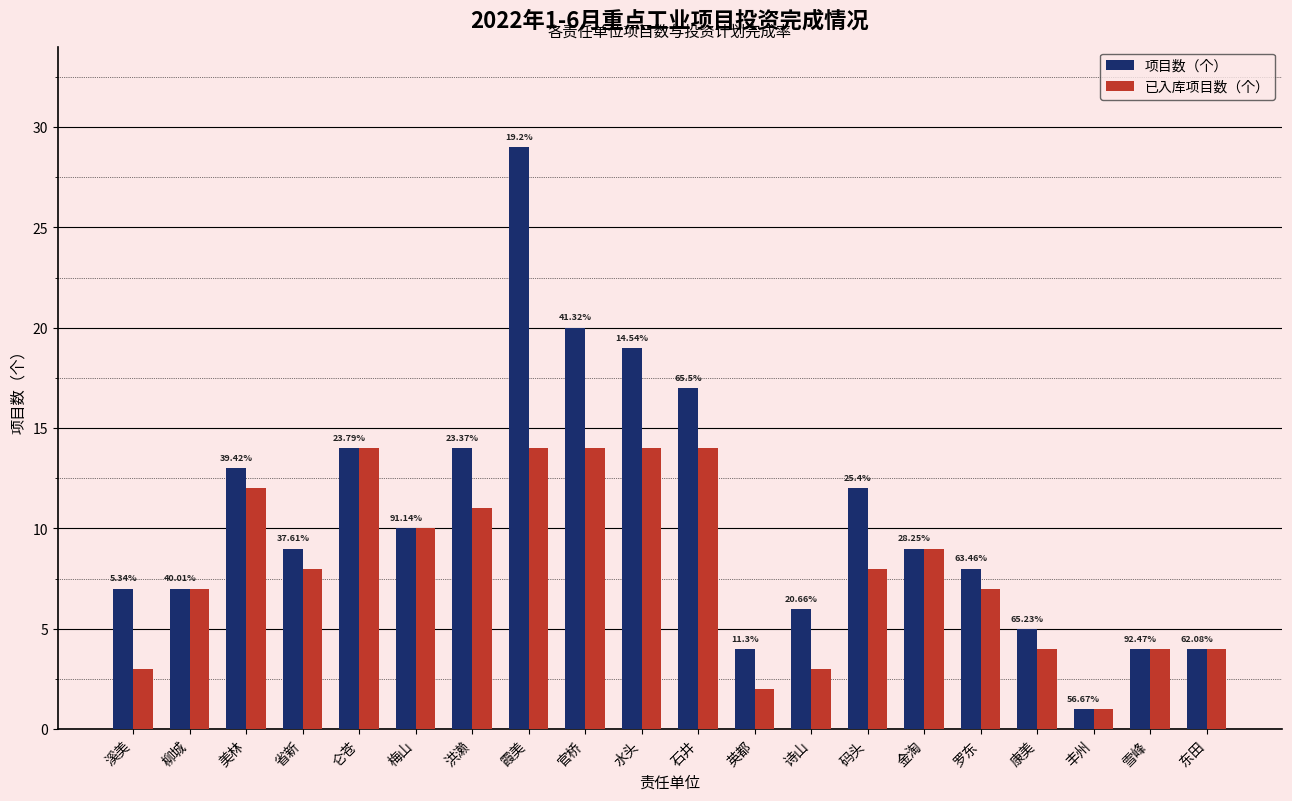

How many groups of bars are there?

20